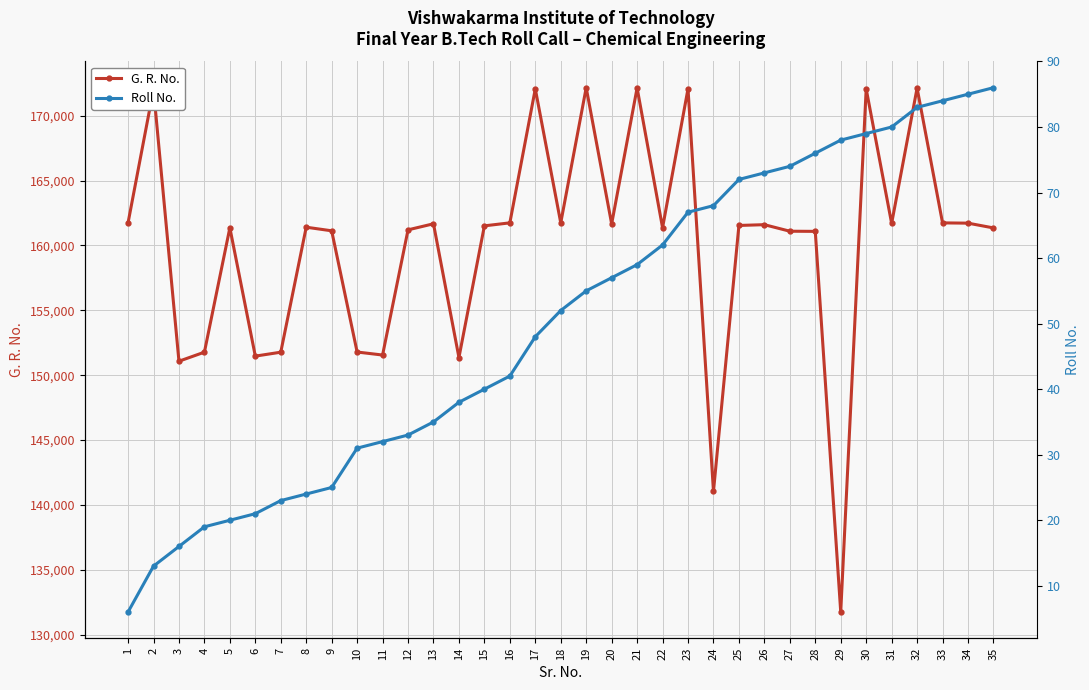

Is it true that G. R. No. equals 151770 at 7?

True